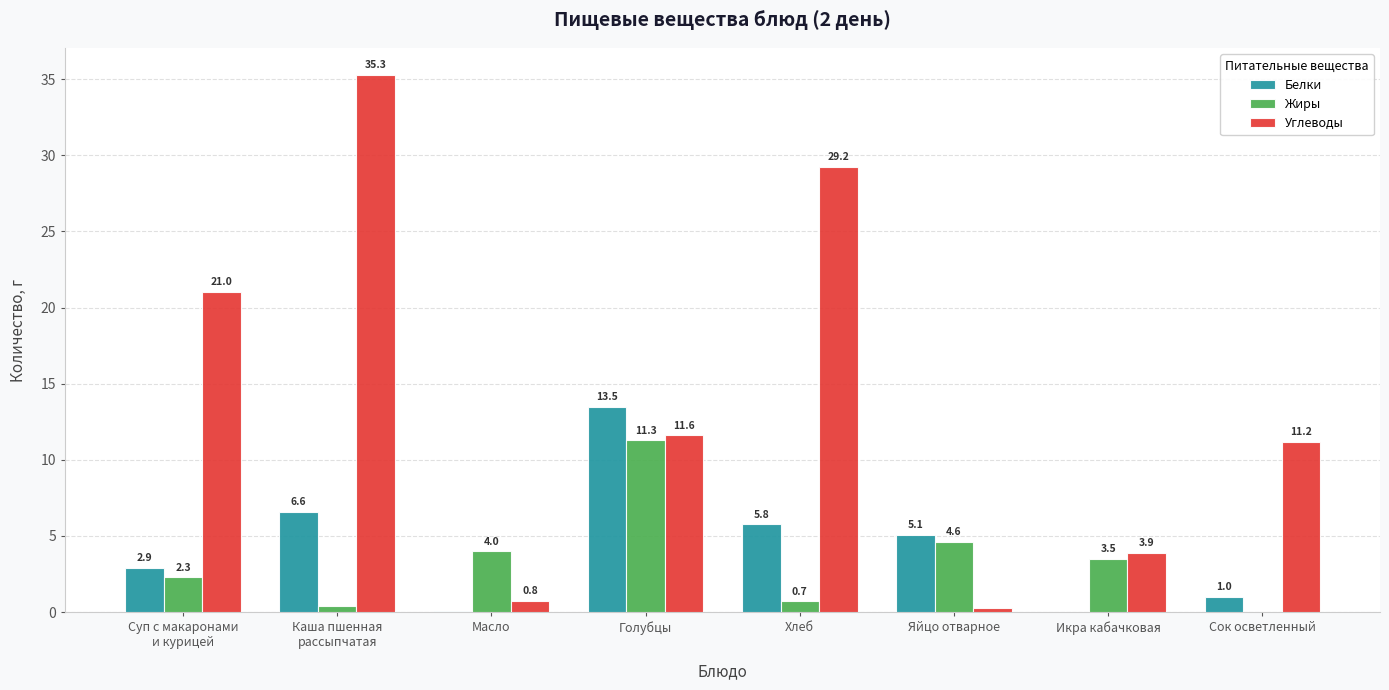

At which label is Жиры closest to 5?

Яйцо отварное